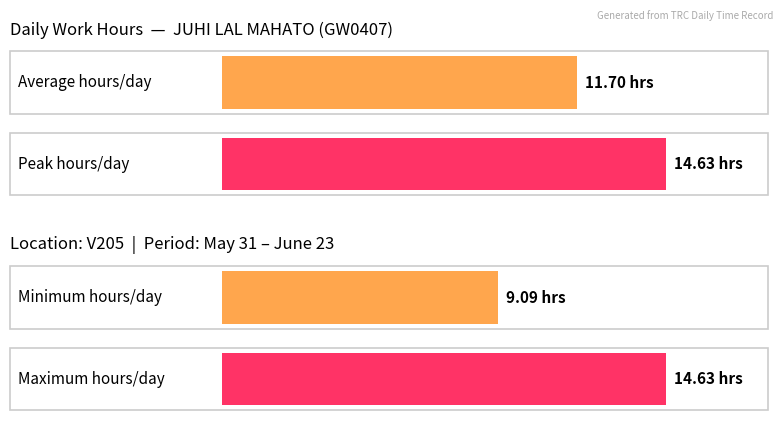

Is it true that the value at 23 is 4.0?

False